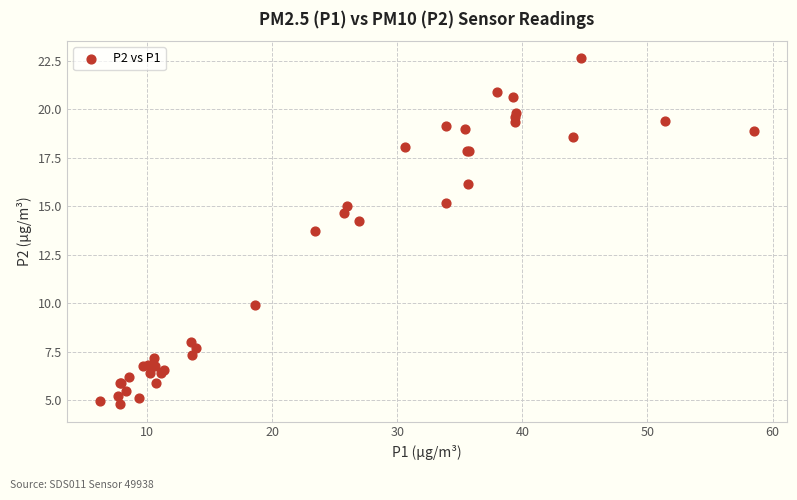

What Y value in the scatter plot is closest to 13?

13.7